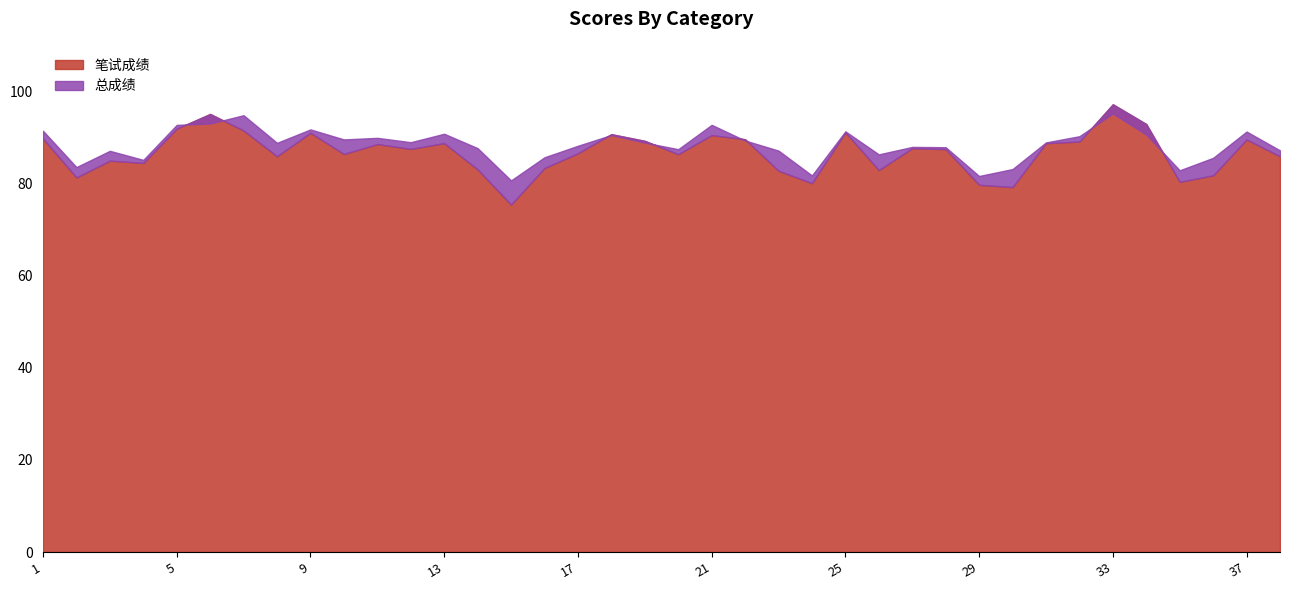

What is the minimum value shown in the chart?

75.5